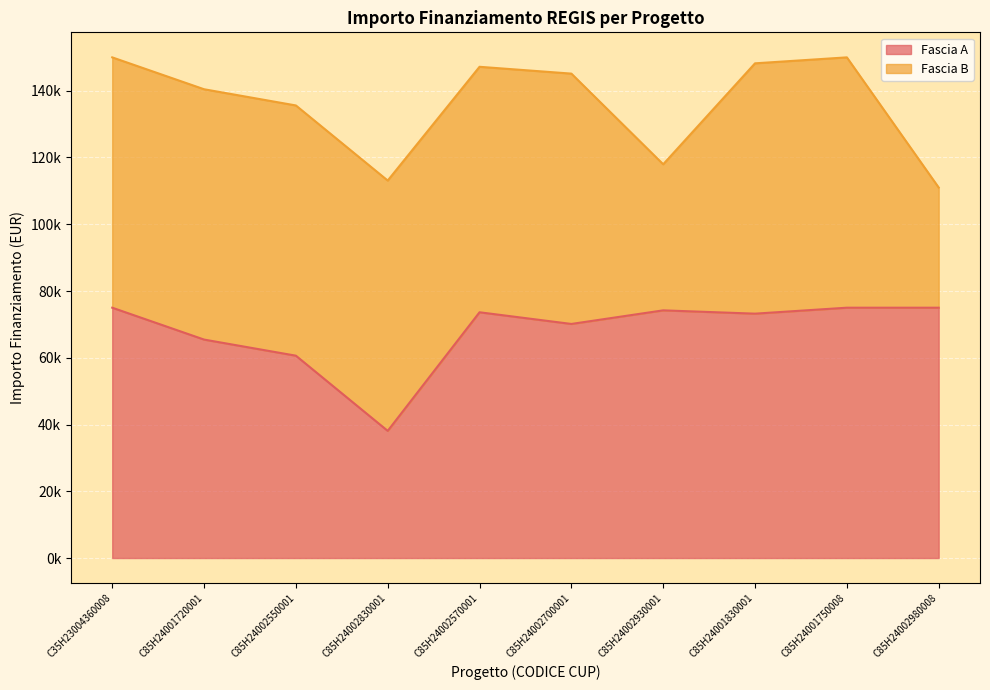

Reading right to left, list all the values displayed in this chart.

75000.0	75000.0	73213.2	74203.7	70130.4	73628.0	38092.0	60623.2	65449.3	75000.0